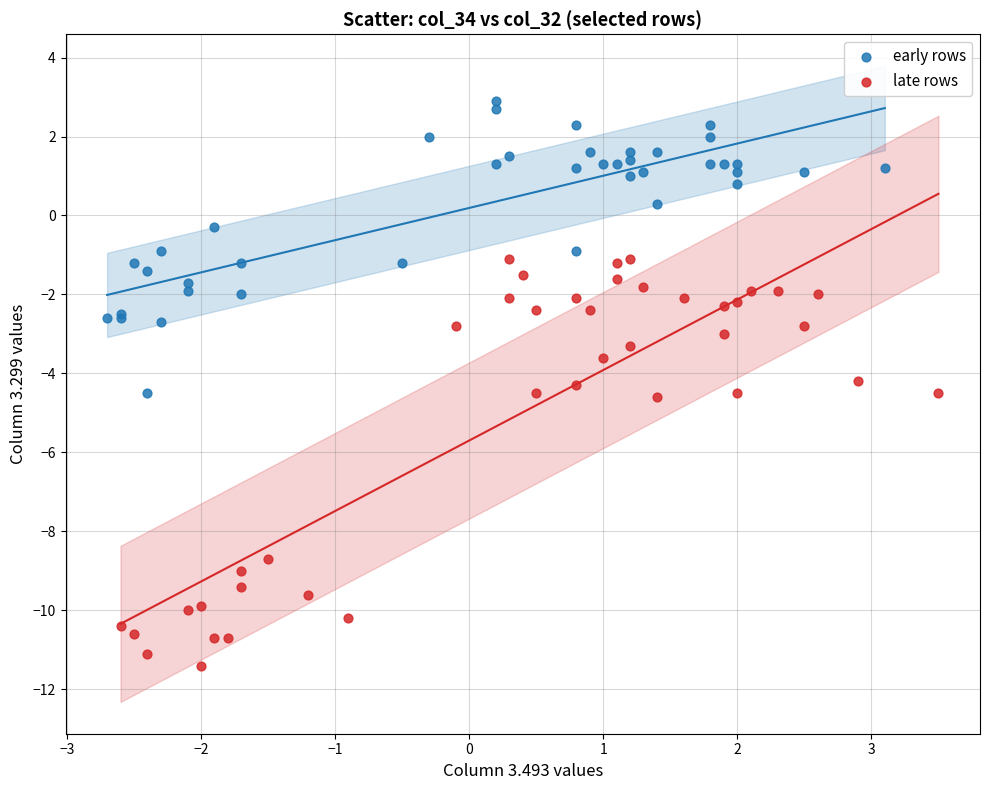

Which series has the largest Y range (max minus min)?

late rows